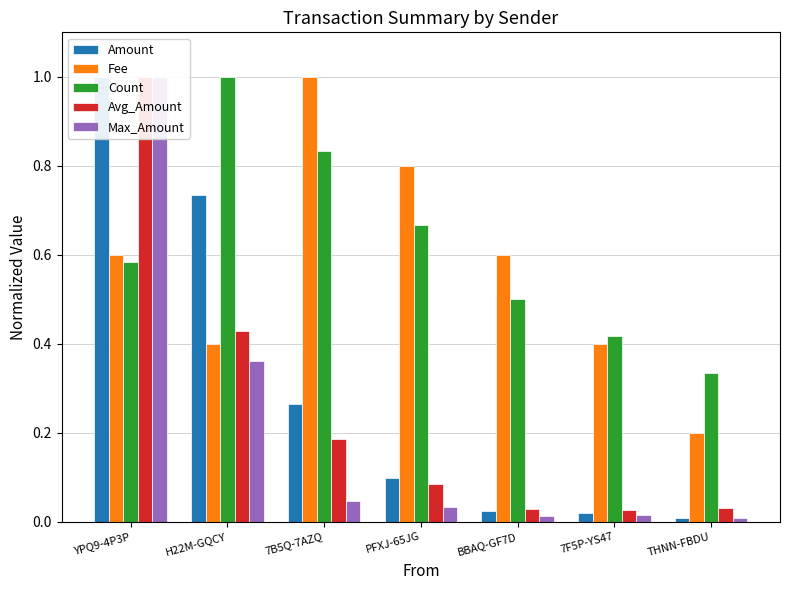

Where is Count nearest to the value 0?

THNN-FBDU